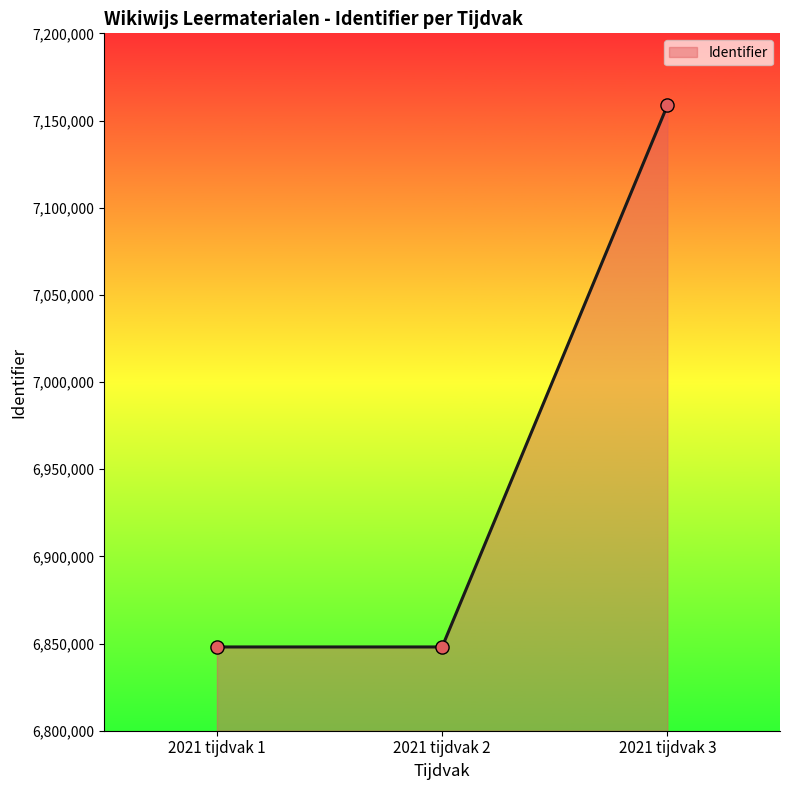

What is the change in value from 2021 tijdvak 2 to 2021 tijdvak 3?

+310609